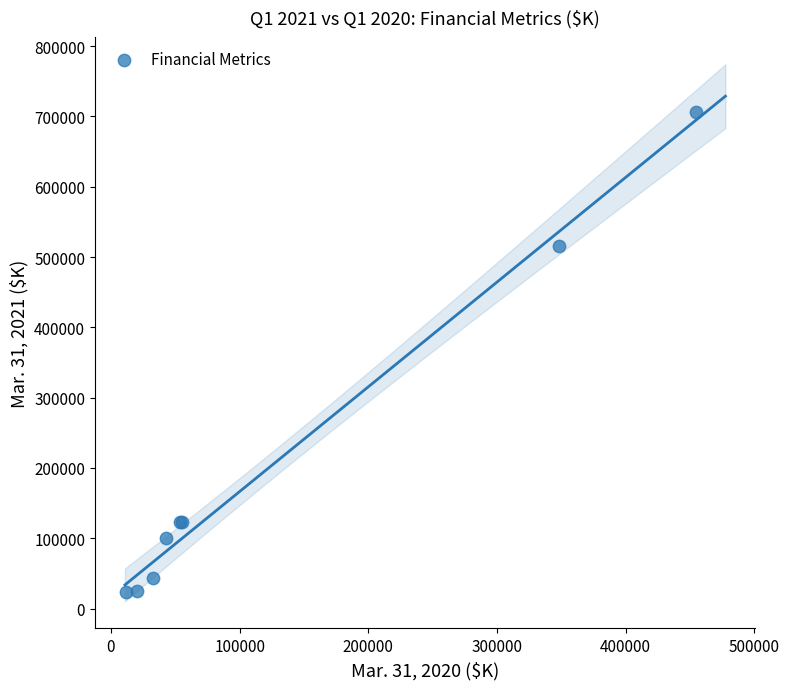

What Y value in the scatter plot is closest to 364785?

516004